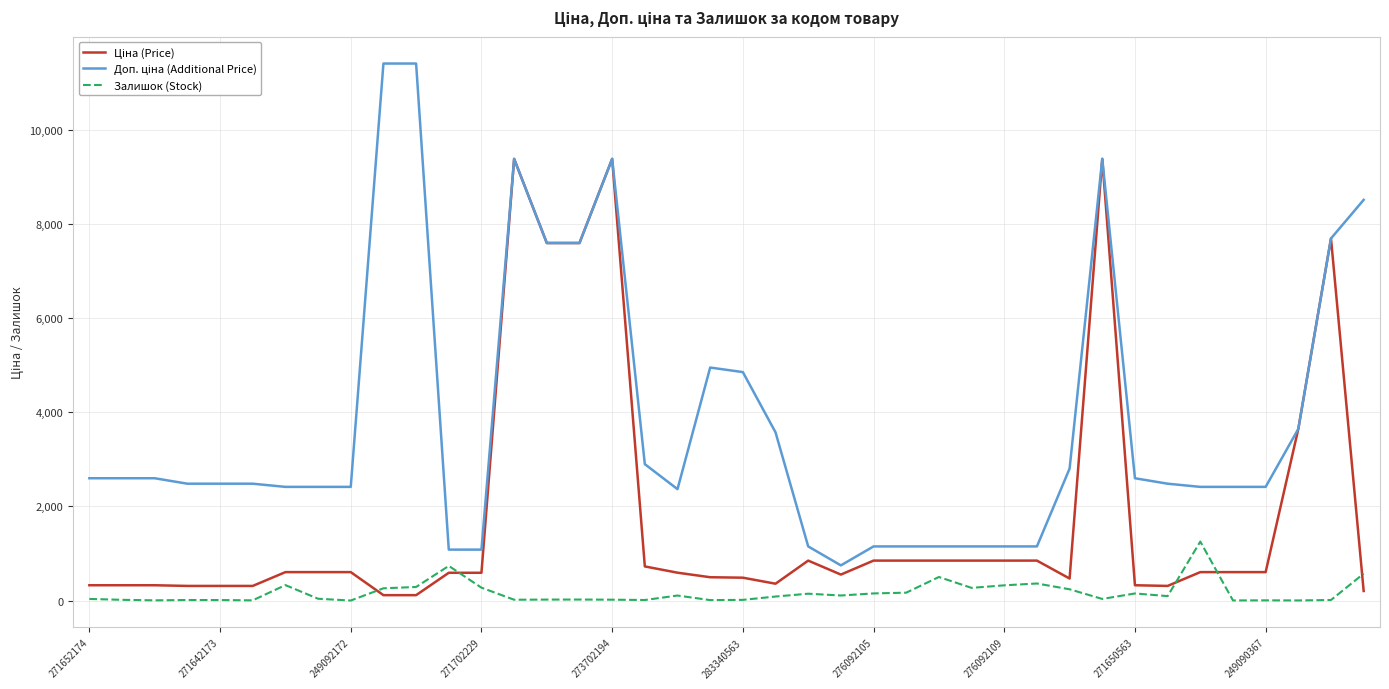

What is the highest value of the Залишок (Stock) series?

1253.0